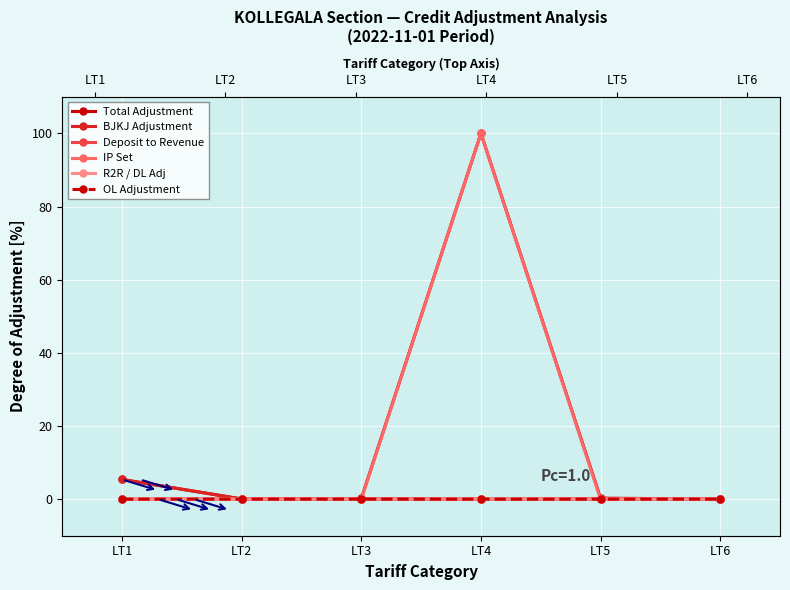

The value of Deposit to Revenue at LT6 is -0.1. True or false?

False